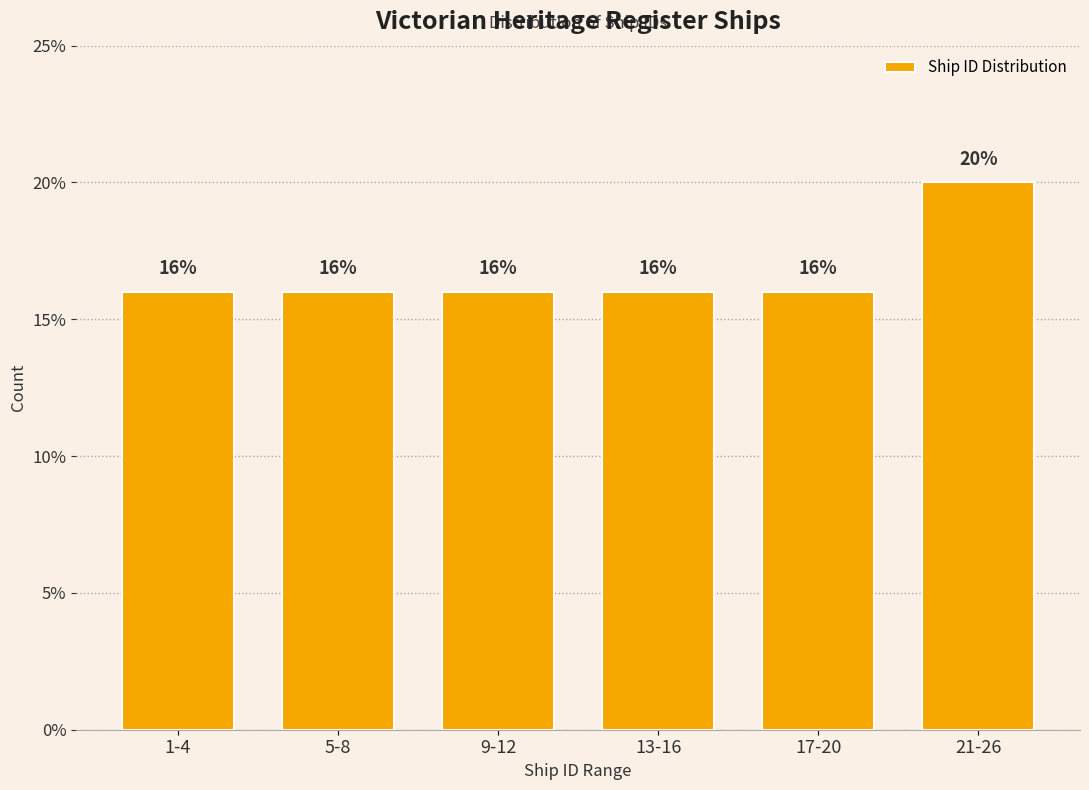

Reading right to left, extract all data points from this chart.

20	16	16	16	16	16